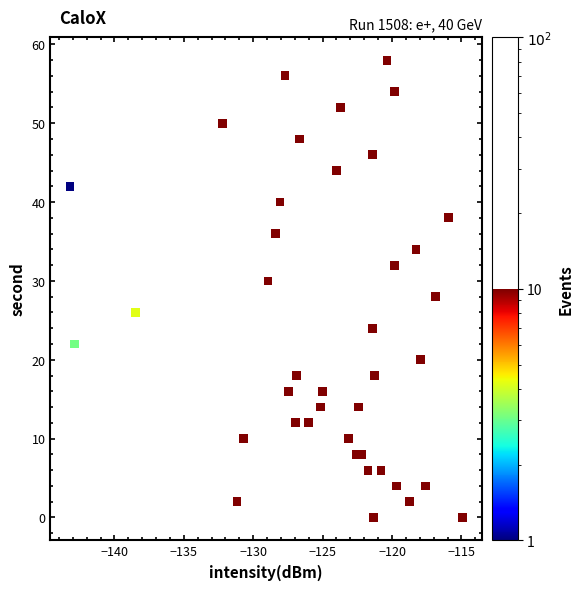

What is the range of Y values (max minus min)?

58